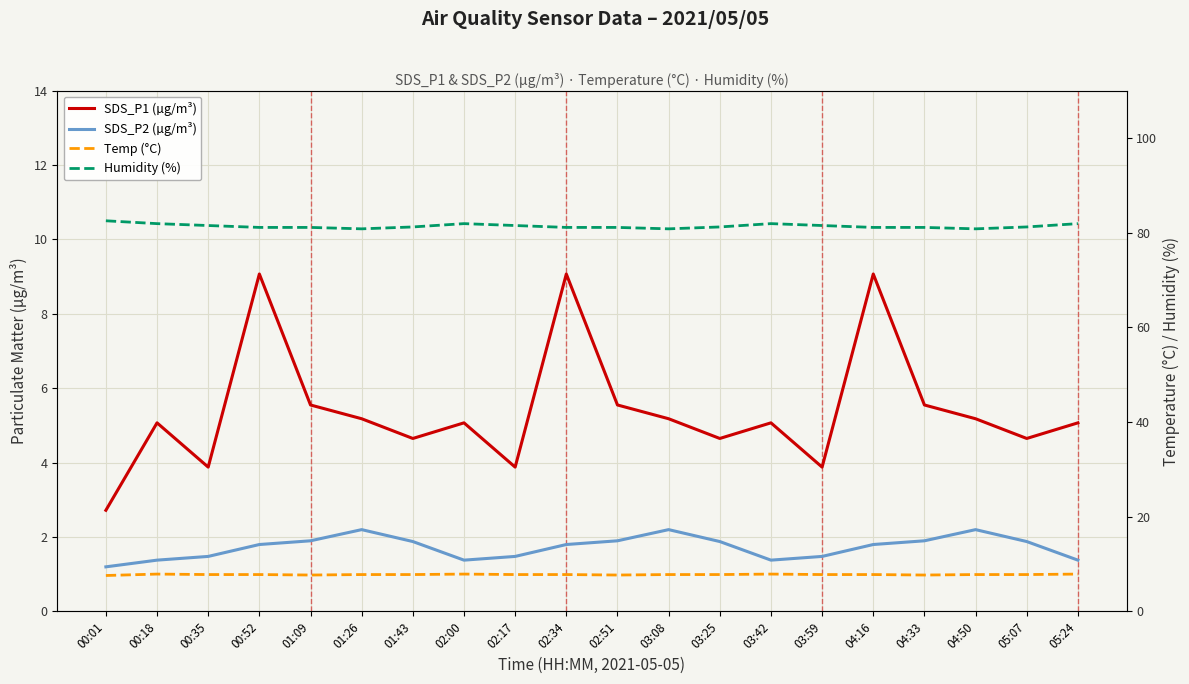

The value of Humidity (%) at 02:51 is 81.1. True or false?

True